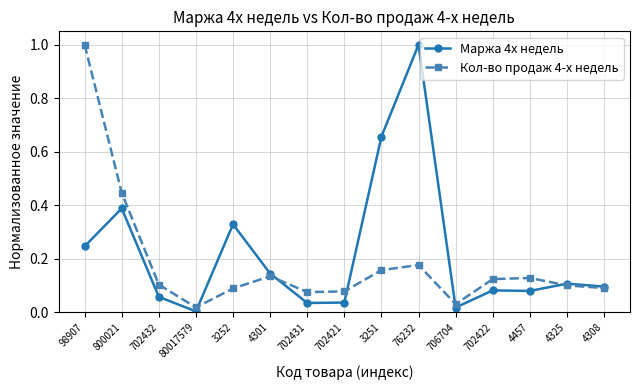

How many distinct data groups are displayed?

2